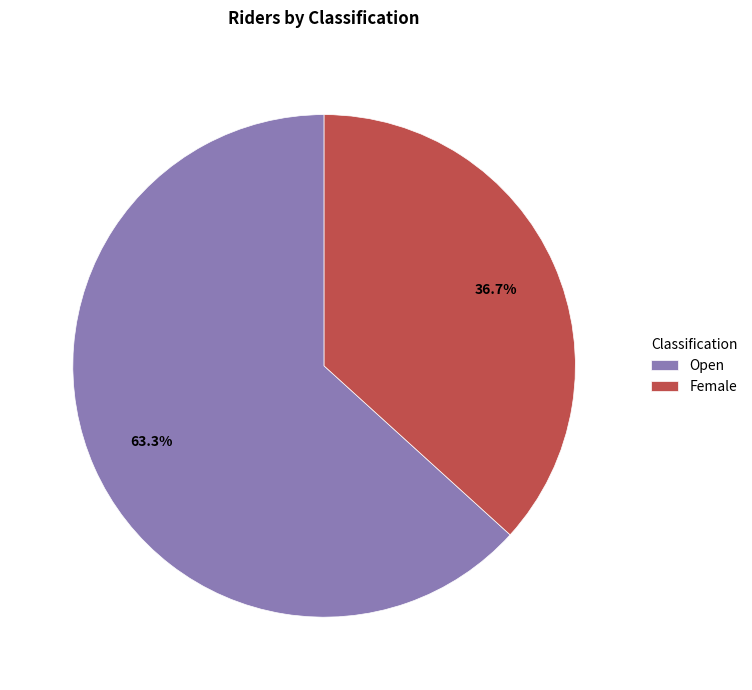

How many slices are in this pie chart?

2